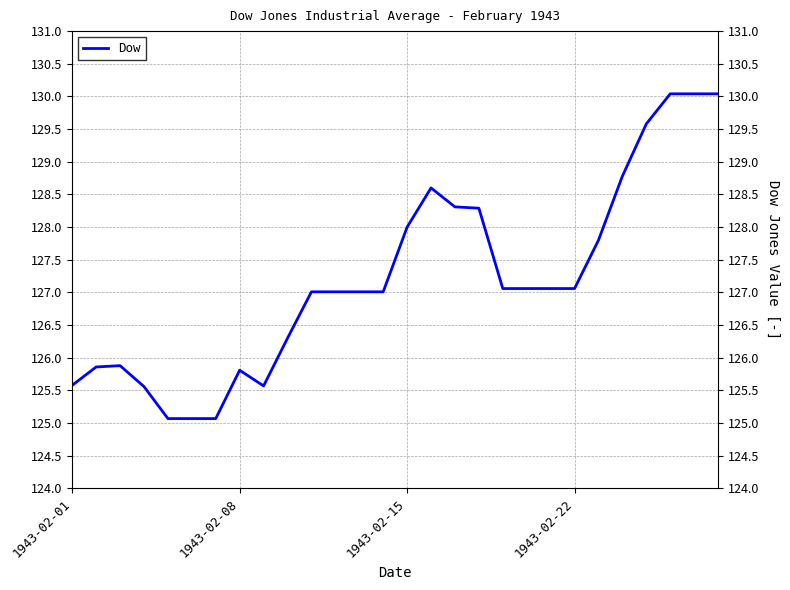

What is the smallest value displayed?

125.1